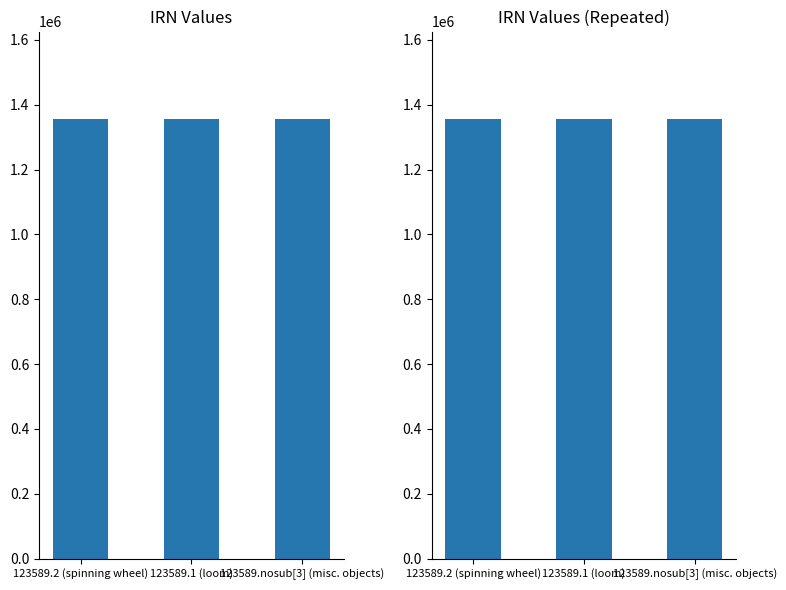

What is the sum of all values?

4064955